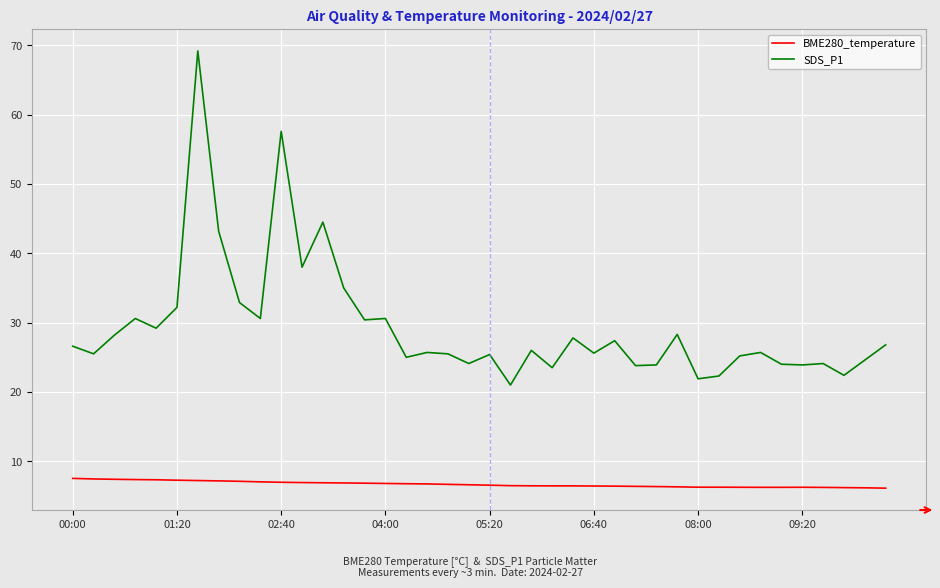

What is the difference between the second highest and minimum values in the BME280_temperature series?

1.3